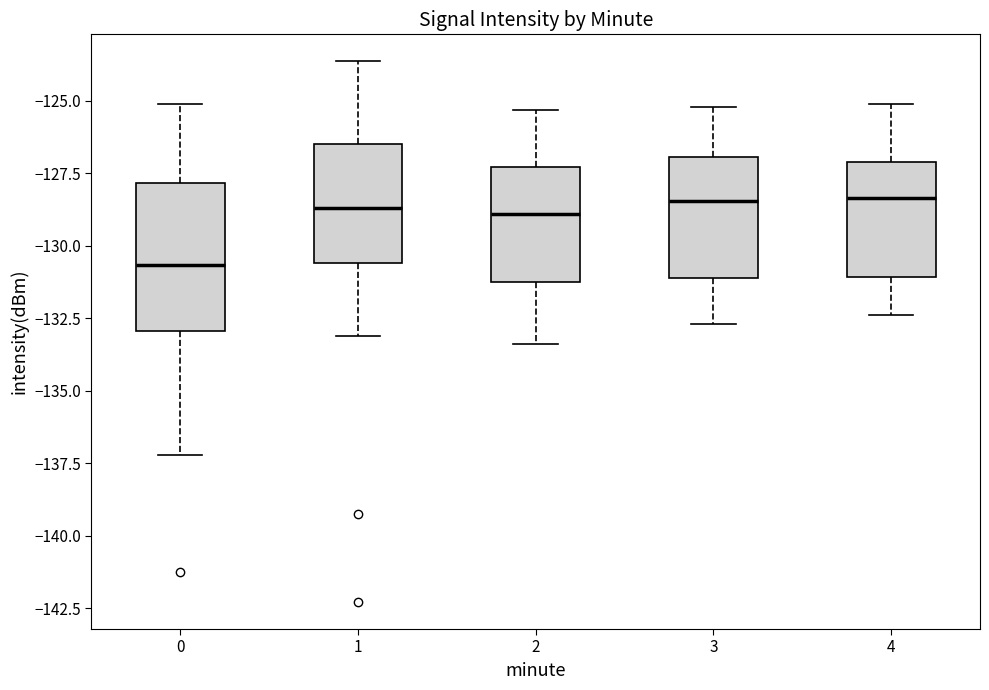

Reading left to right, transcribe this box plot: for each box, give where its median line is, the range the box spans, and where its two whiskers end, as read against the y-axis. The values are not printed on the chart, so give them approximately, as read against the axis.

0: median -130.5, box -133.0 to -128.0, whiskers -137.0 to -125.0
1: median -128.5, box -130.5 to -126.5, whiskers -133.0 to -123.5
2: median -129.0, box -131.0 to -127.5, whiskers -133.5 to -125.5
3: median -128.5, box -131.0 to -127.0, whiskers -132.5 to -125.0
4: median -128.5, box -131.0 to -127.0, whiskers -132.5 to -125.0